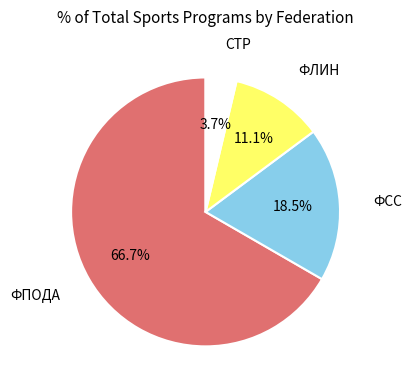

Does any single category account for the majority?

Yes